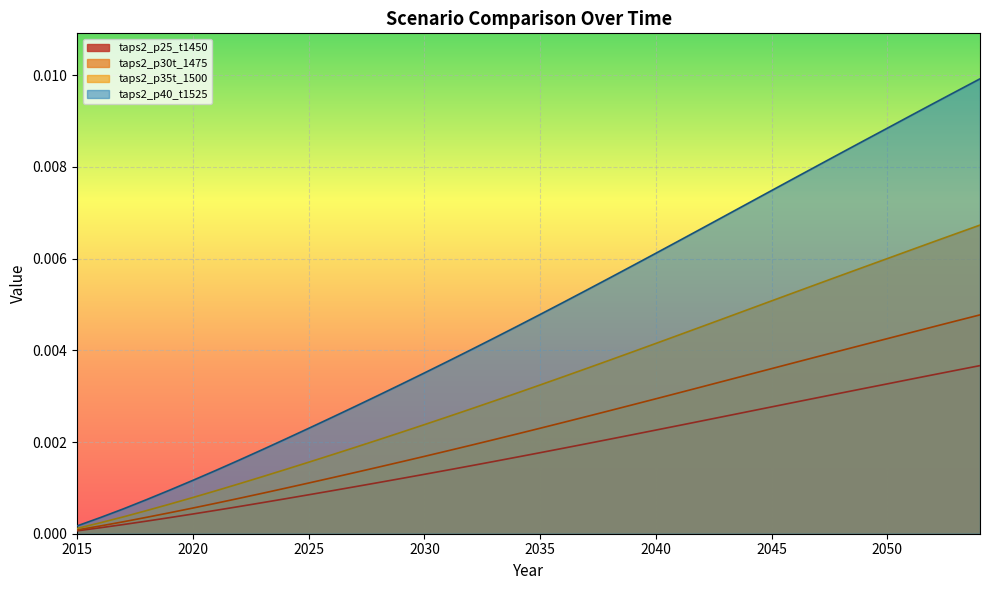

Does the chart display data point markers on the line(s)?

No